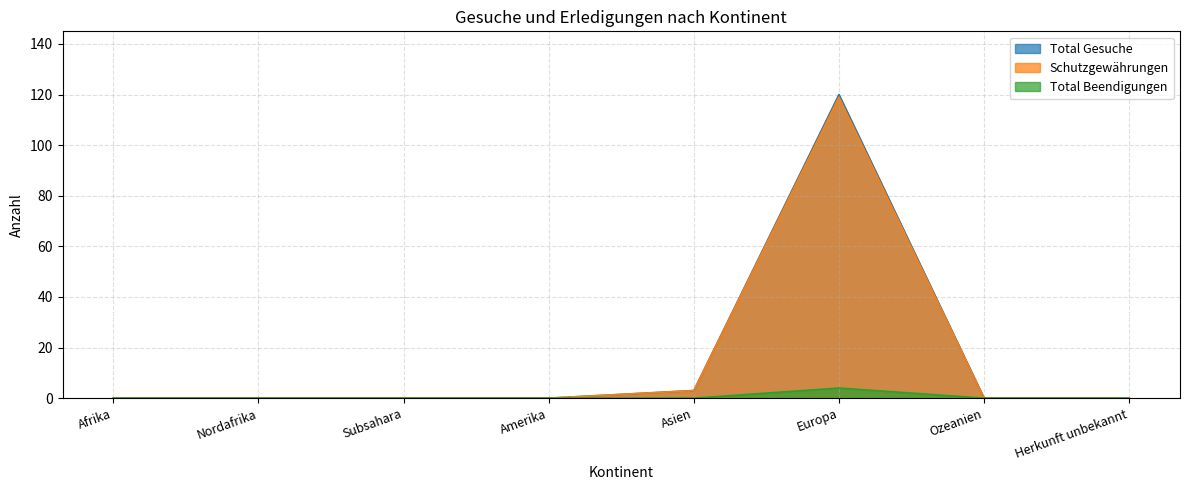

True or false: Total Gesuche and Schutzgewährungen cross at least once.

False